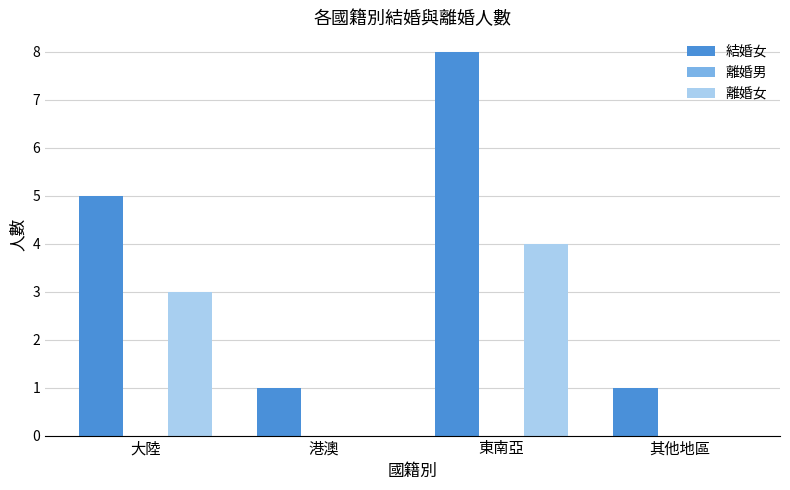

How many categories are shown in the chart?

4